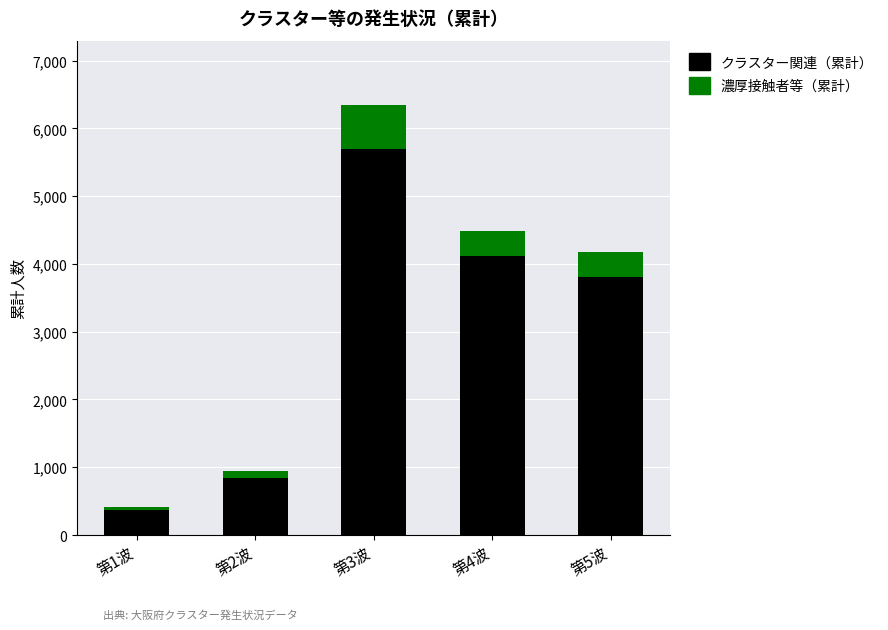

At which category is the sum across all series the highest?

第3波